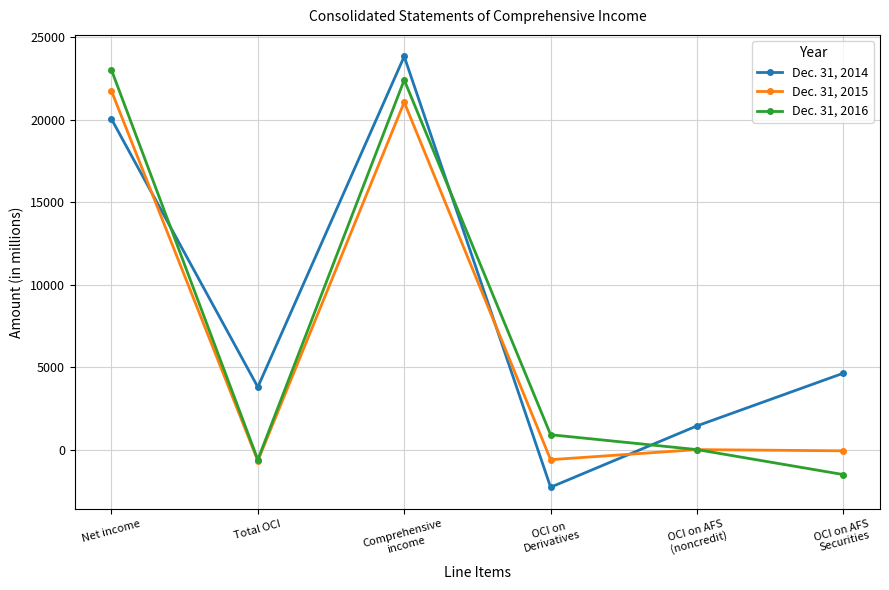

How many interior local peaks does the Dec. 31, 2016 series have?

1